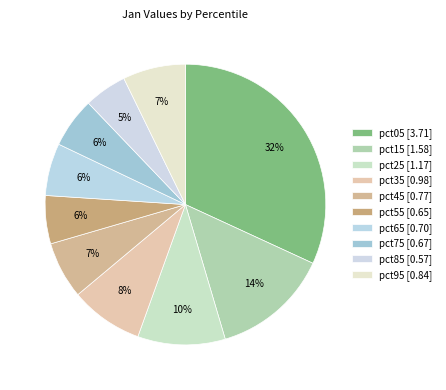

How many segments does this pie chart have?

10